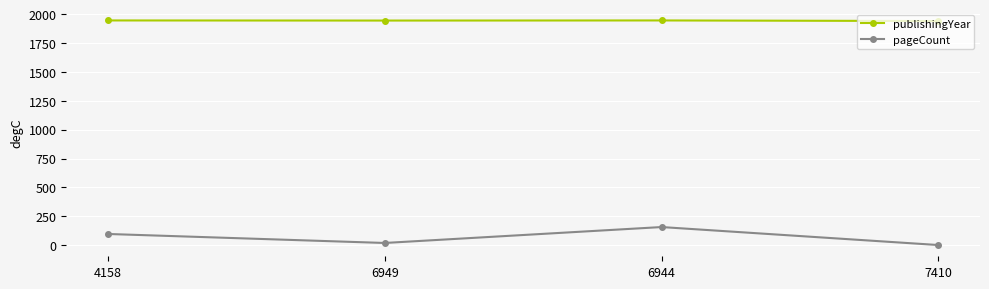

In pageCount, how many points are higher than both neighbors (excluding endpoints)?

1